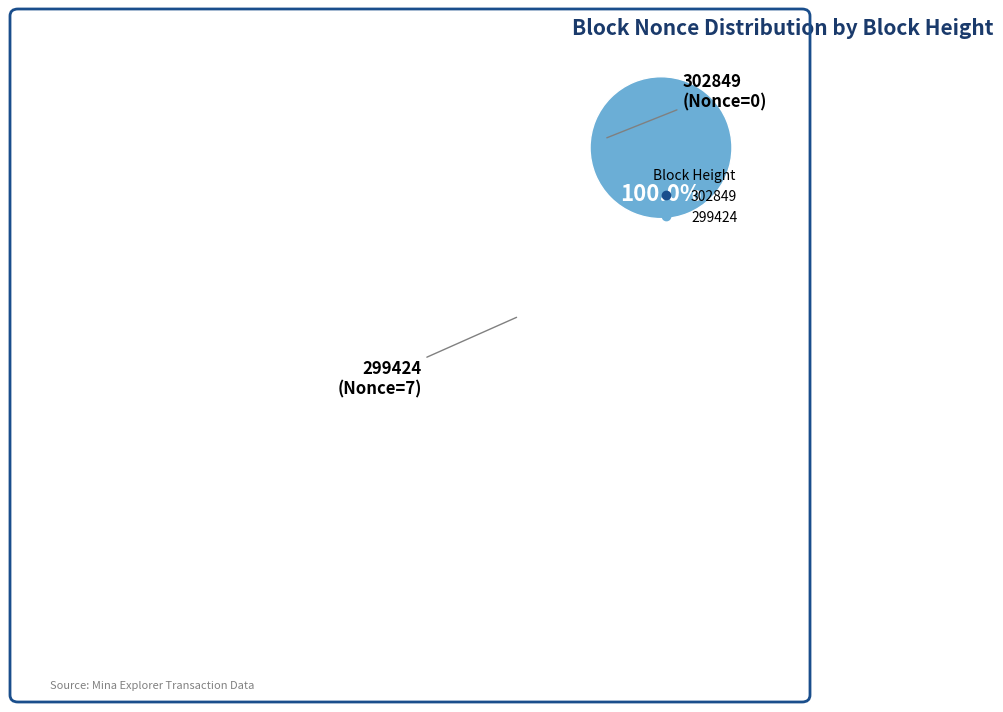

Is it true that 302849 is 6% of the pie?

False